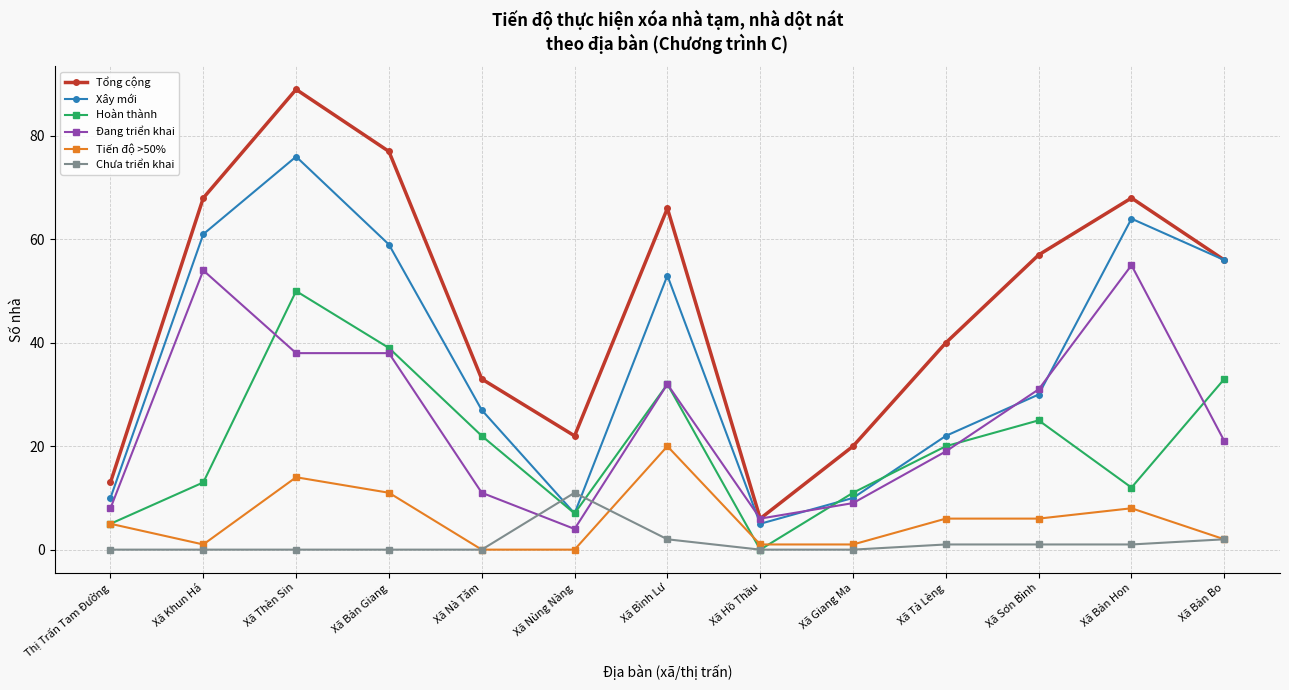

At Xã Thèn Sin, list the series in order from largest to smallest.

Tổng cộng, Xây mới, Hoàn thành, Đang triển khai, Tiến độ >50%, Chưa triển khai